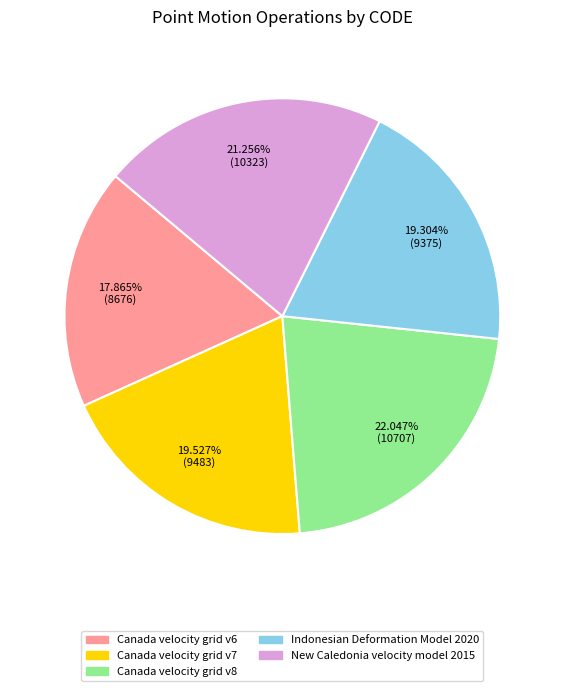

Is it true that New Caledonia velocity model 2015 is 21% of the pie?

True